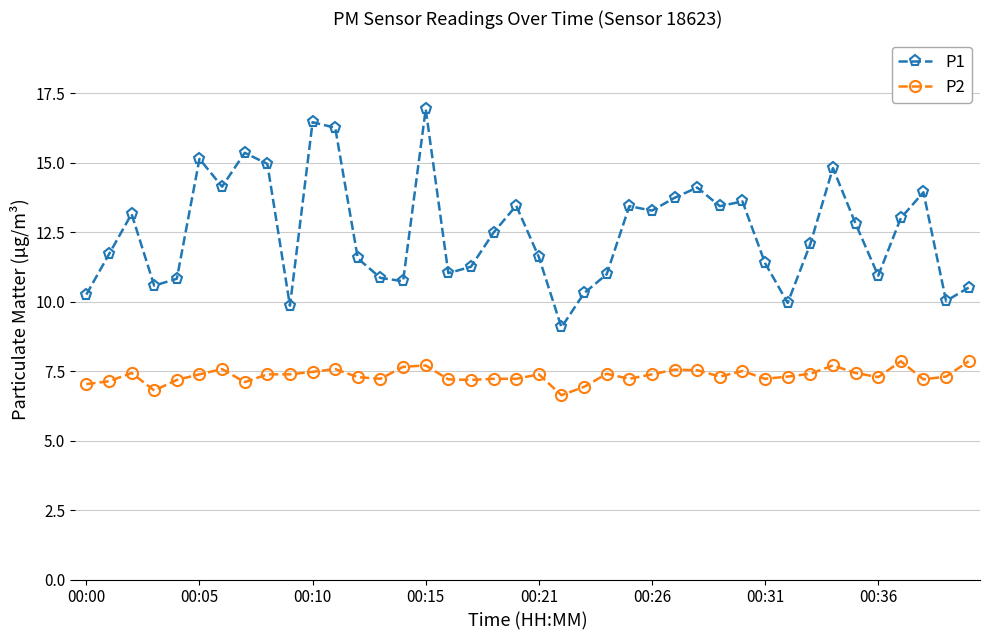

What are all the series names shown in the legend?

P1, P2